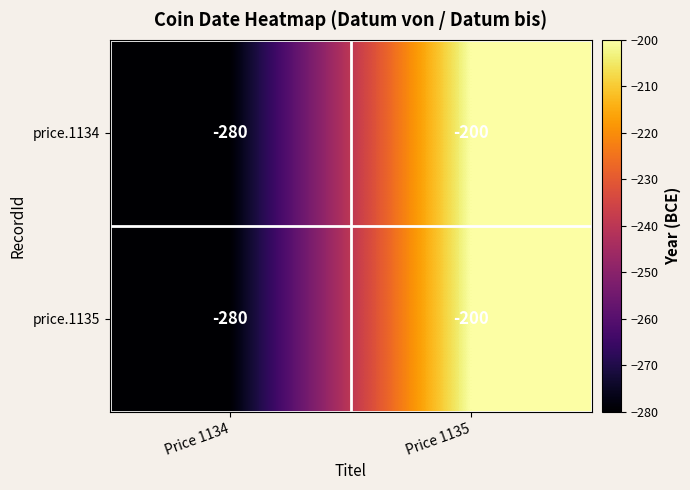

True or false: price.1134 has a value of -200 at Price 1135.

True